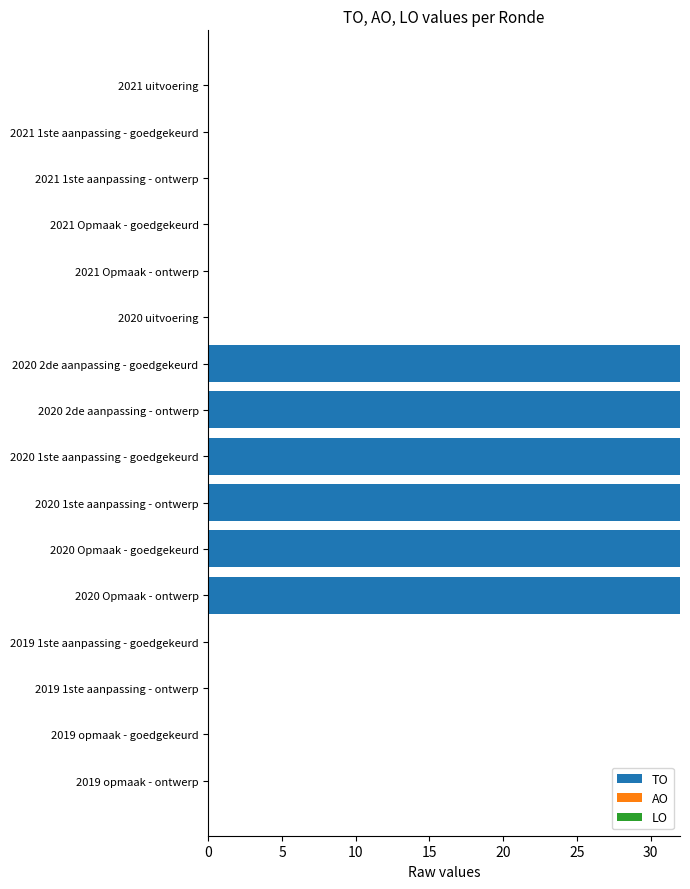

Count the number of data series in this chart.

1